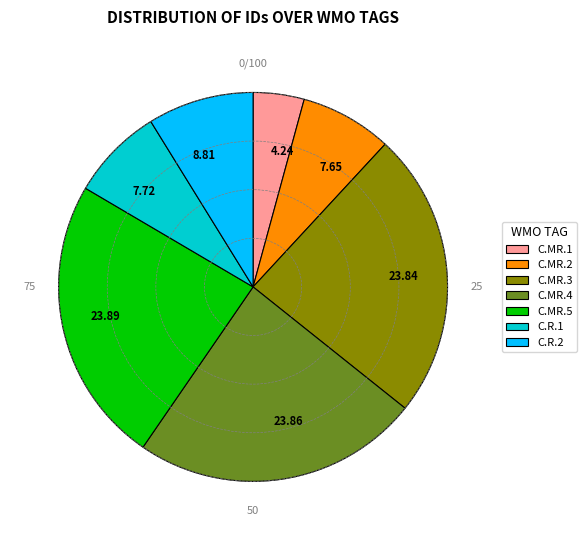

Count the number of slices in the pie.

7